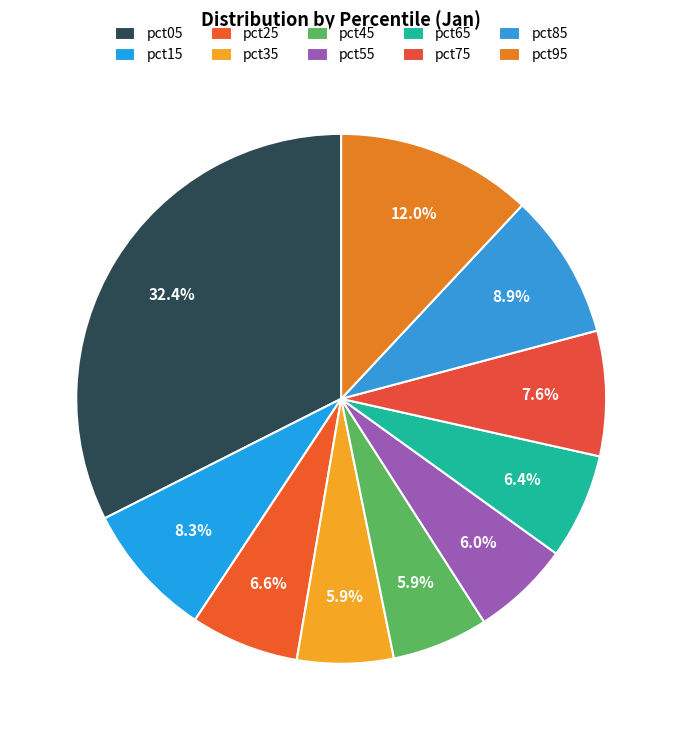

What percentage is NOT represented by pct25?

93.4%